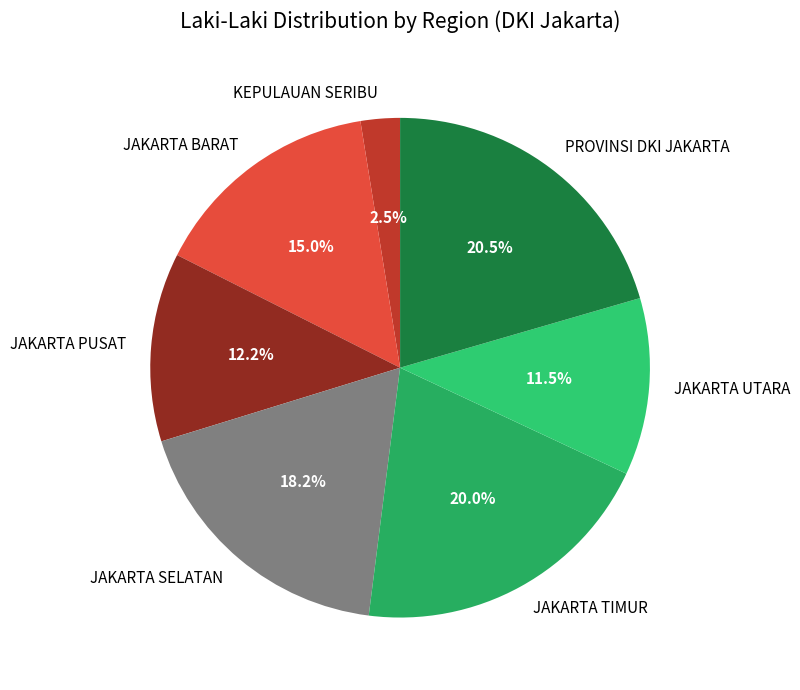

Which has a higher value, PROVINSI DKI JAKARTA or JAKARTA BARAT?

PROVINSI DKI JAKARTA